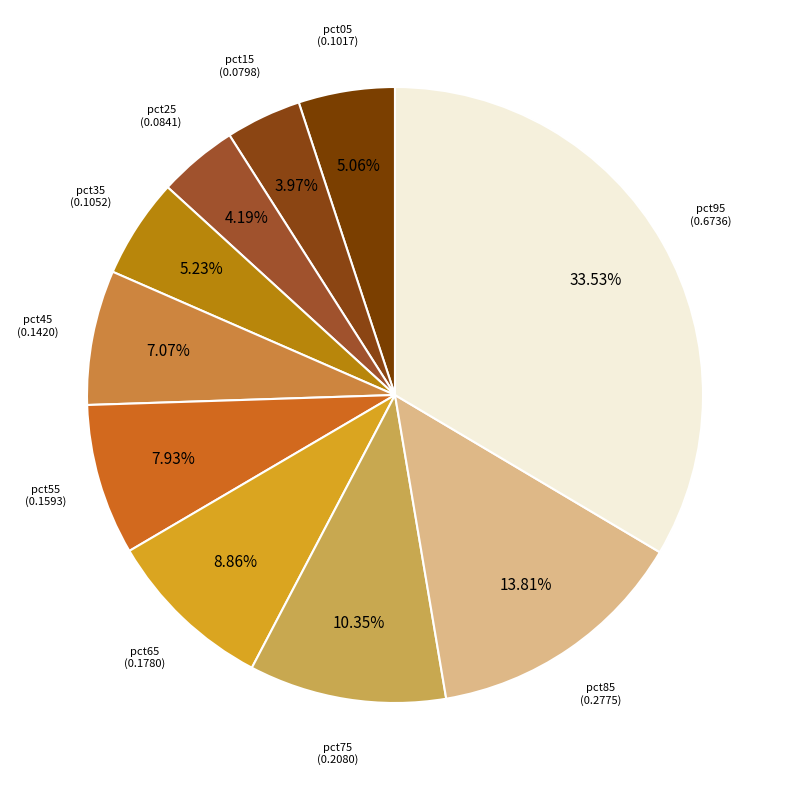

Is there any slice that represents more than half of the pie?

No